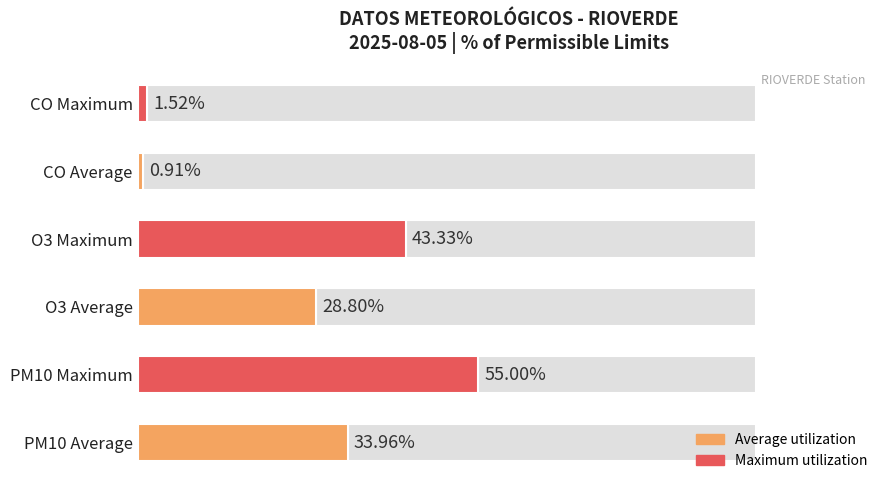

What is the smallest value displayed?

0.9